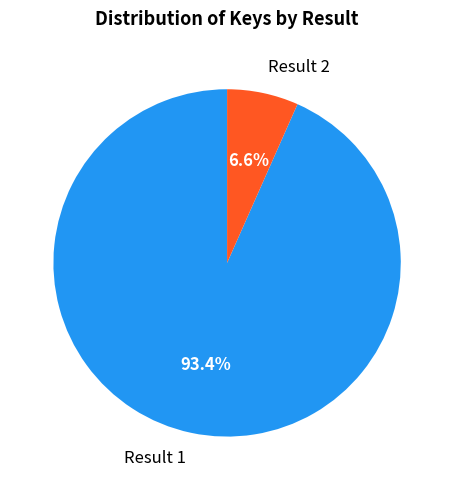

To the nearest percent, what is the difference between the largest and smallest slice percentages?

87%